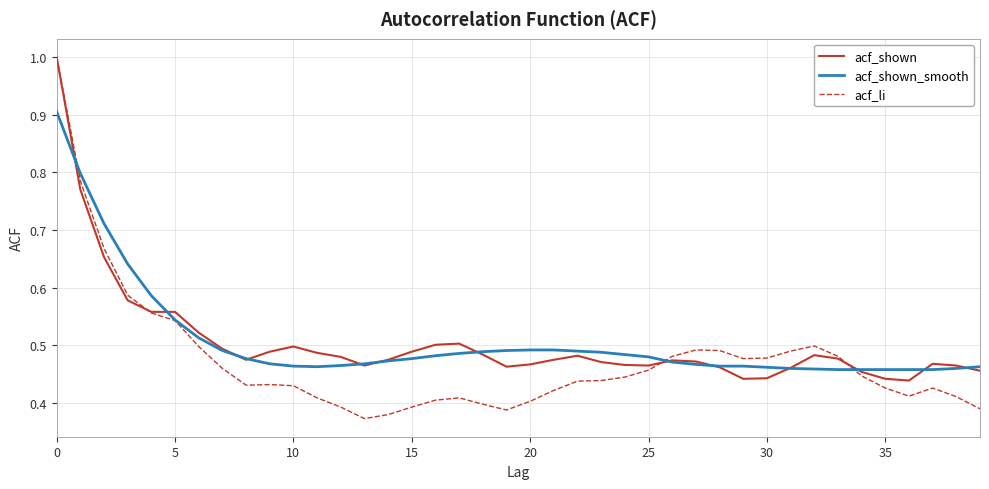

What is the greatest value displayed?

1.0